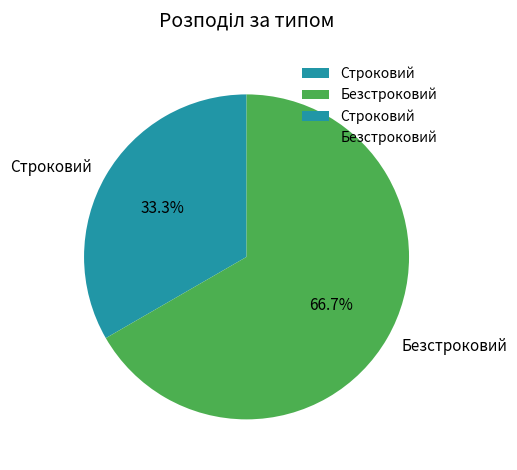

Count the number of slices in the pie.

2